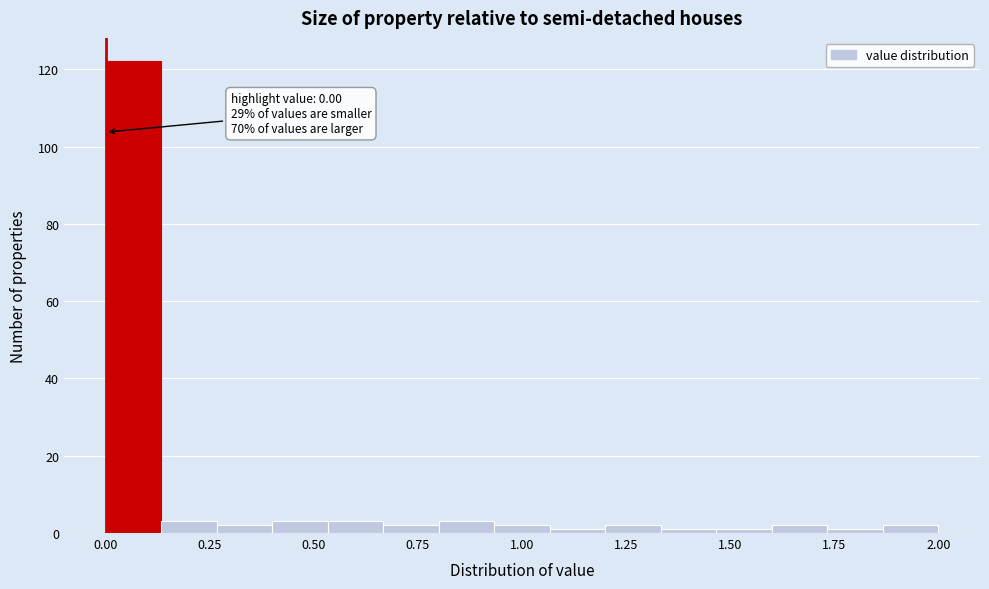

Read against the x-axis, roughly where is the centre of the tallest bar?

0.05